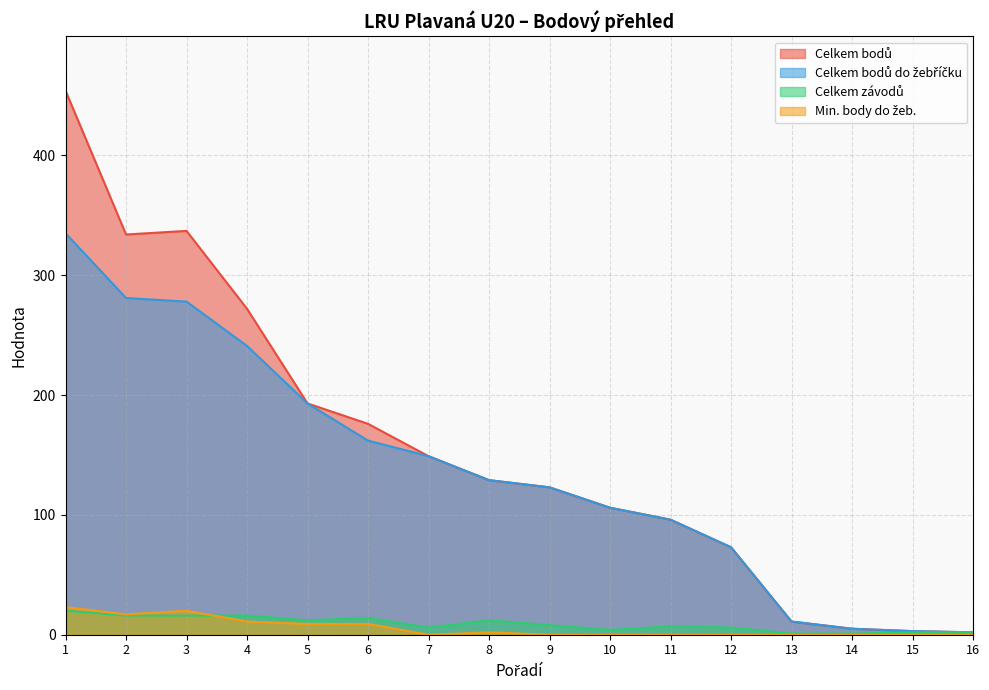

True or false: Celkem bodů and Min. body do žeb. intersect in this chart.

False